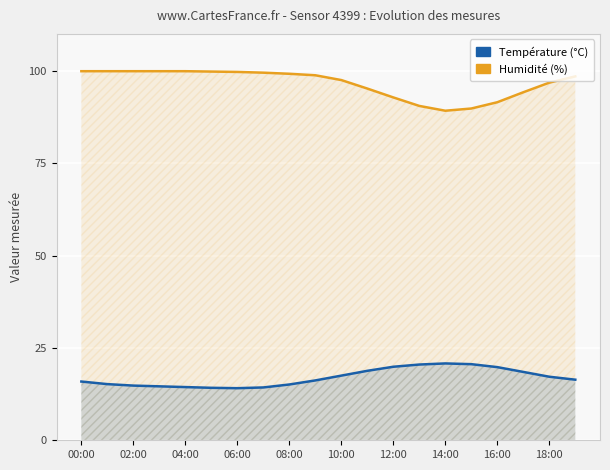

What is the value of the Température (°C) point at the 18th from the left?

18.5